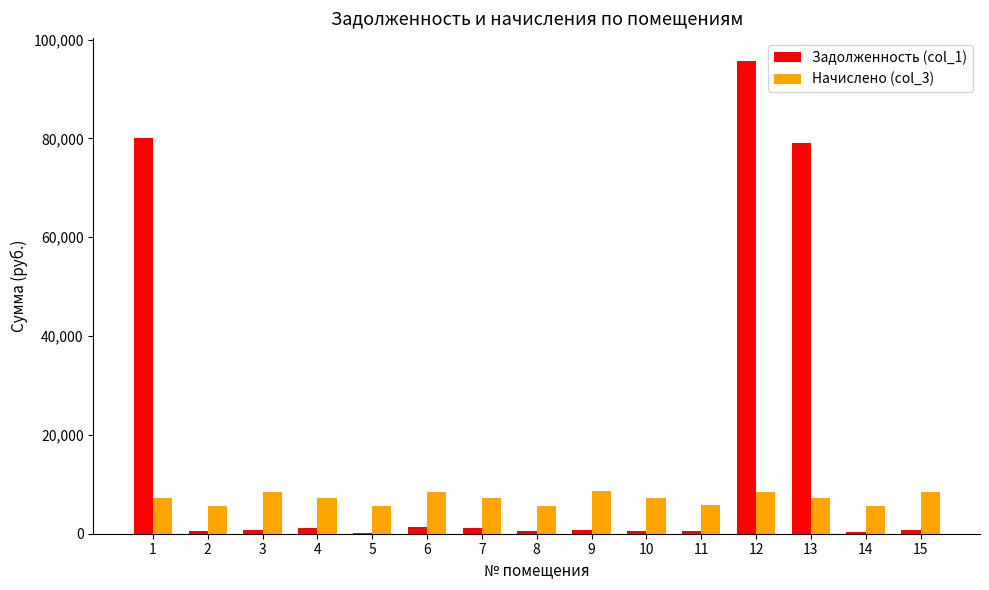

The value of Начислено (col_3) at 15 is 8495.0. True or false?

True